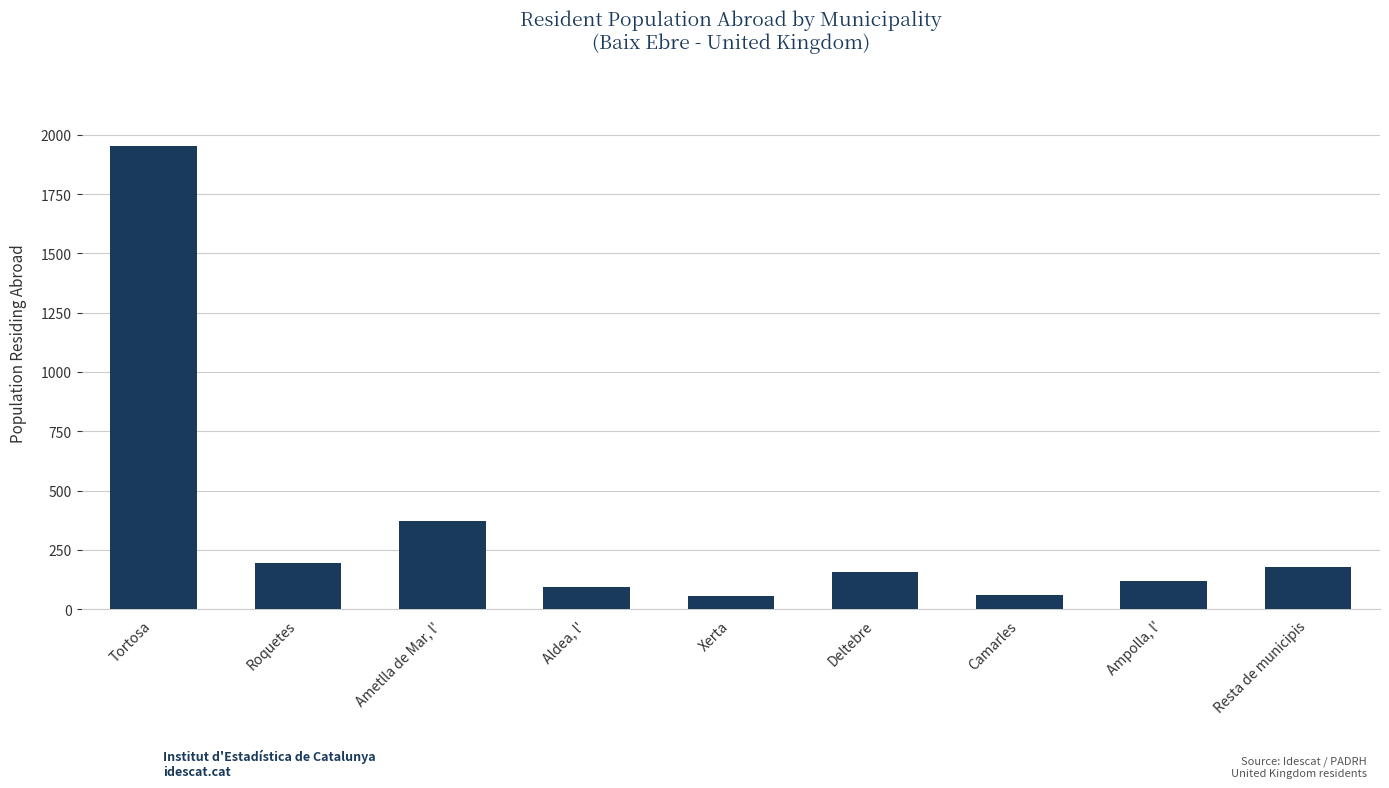

How many values are below 158?

4